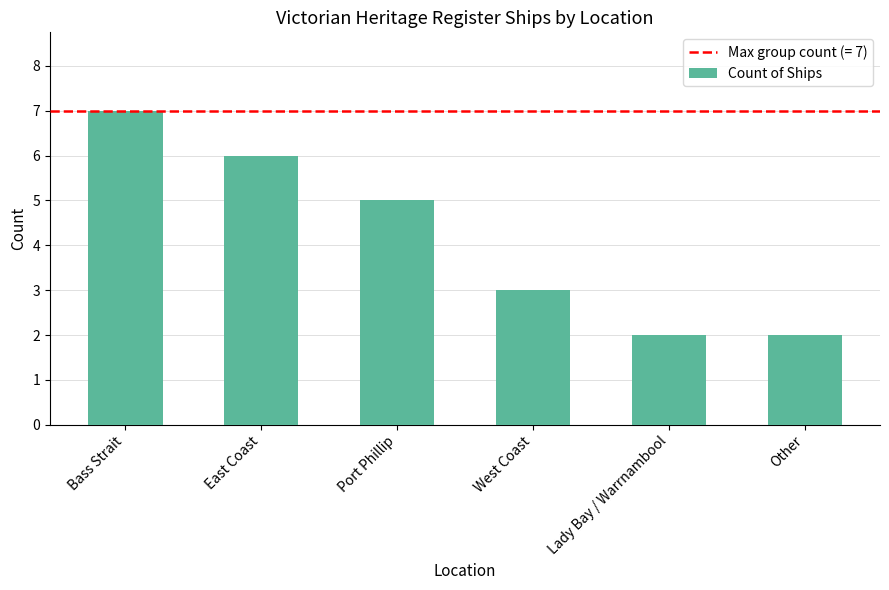

What is the change in value from Bass Strait to Lady Bay / Warrnambool?

-5